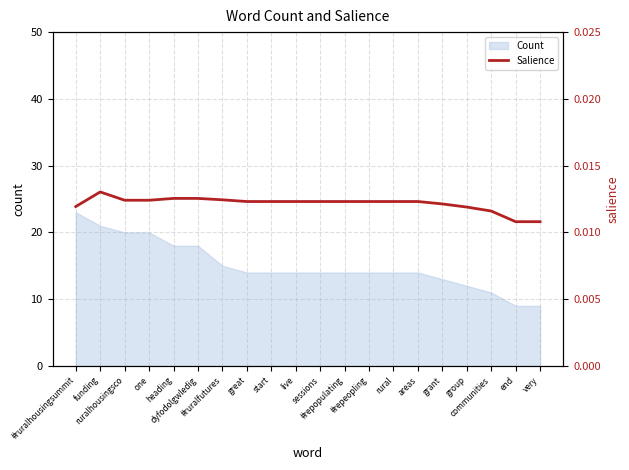

What is the lowest value of the Count series?

9